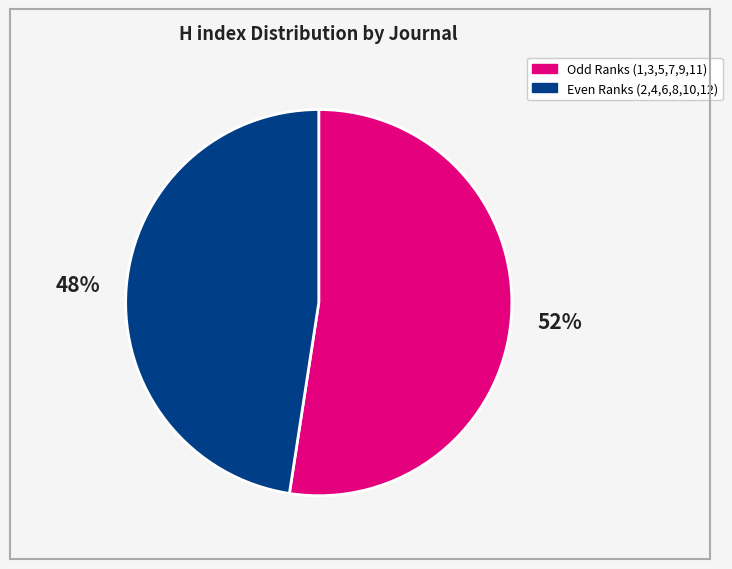

To the nearest percent, what is the average slice percentage?

50%